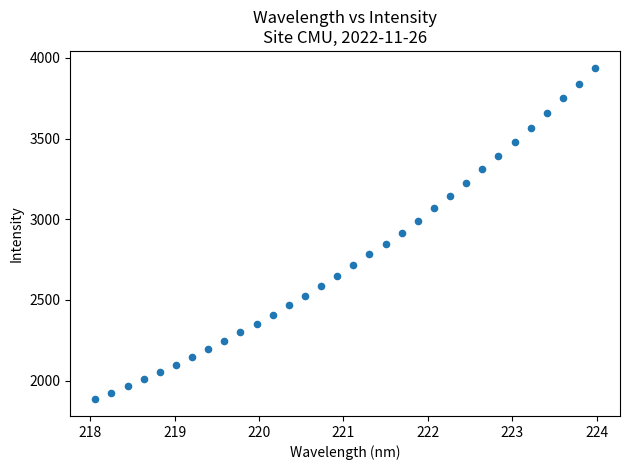

What is the range of X values (max minus min)?

5.9